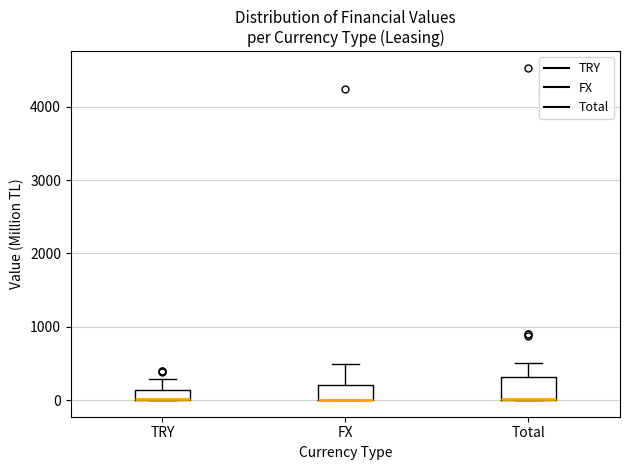

Where does the upper whisker of the box for TRY end on the y-axis? The values are not printed on the chart, so give them approximately, as read against the axis.

300